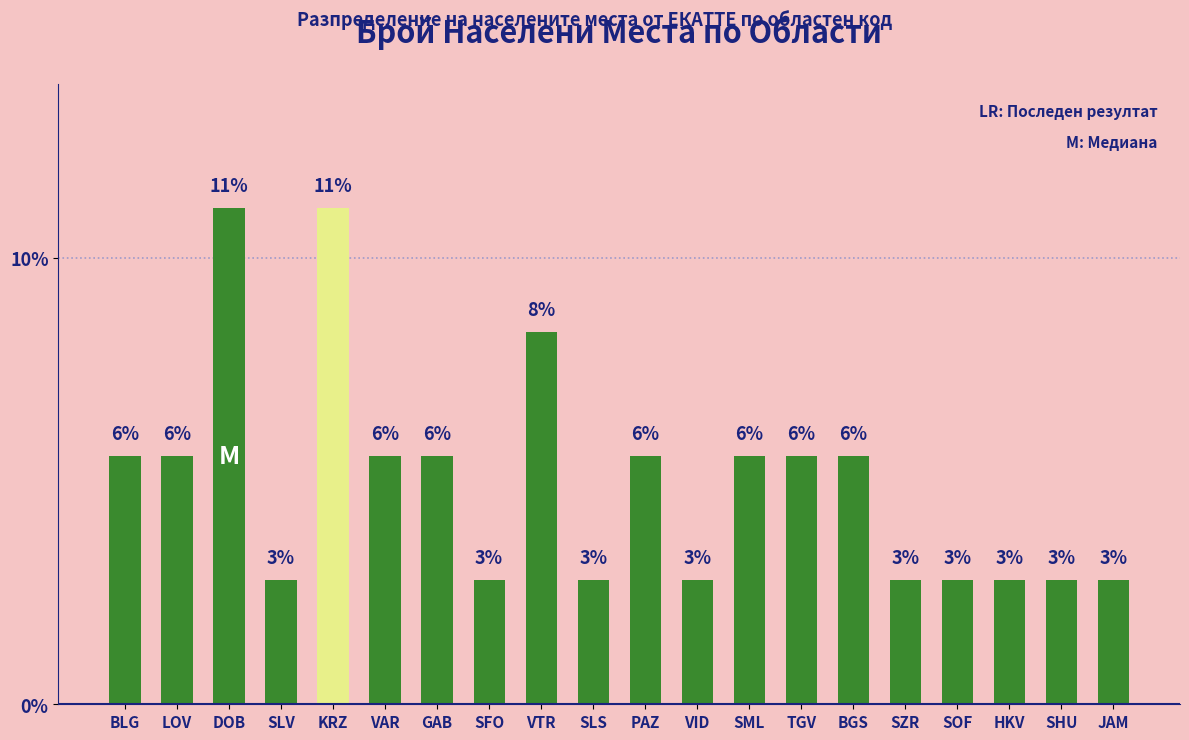

Reading left to right, what are all the values shown in this chart?

5.6	5.6	11.1	2.8	11.1	5.6	5.6	2.8	8.3	2.8	5.6	2.8	5.6	5.6	5.6	2.8	2.8	2.8	2.8	2.8